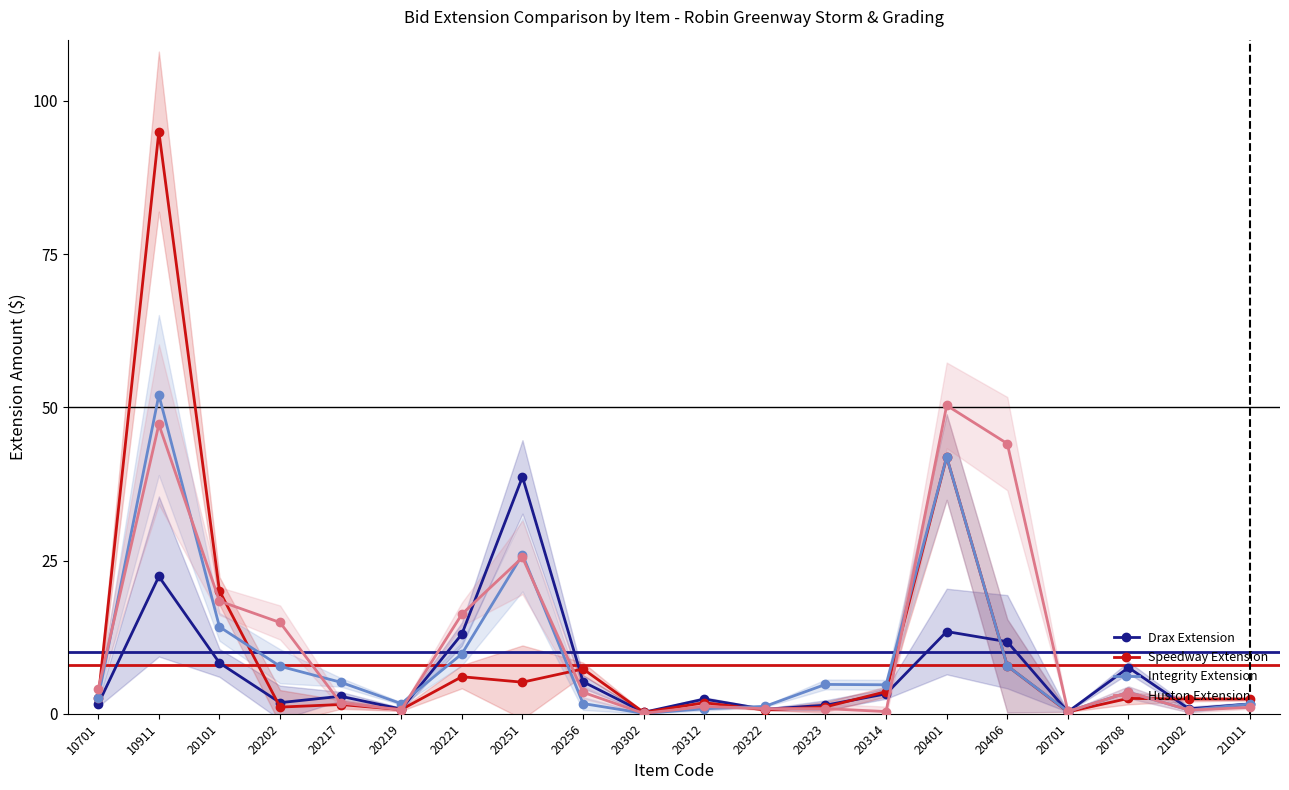

Where does the Drax Extension series first go above 2?

10911